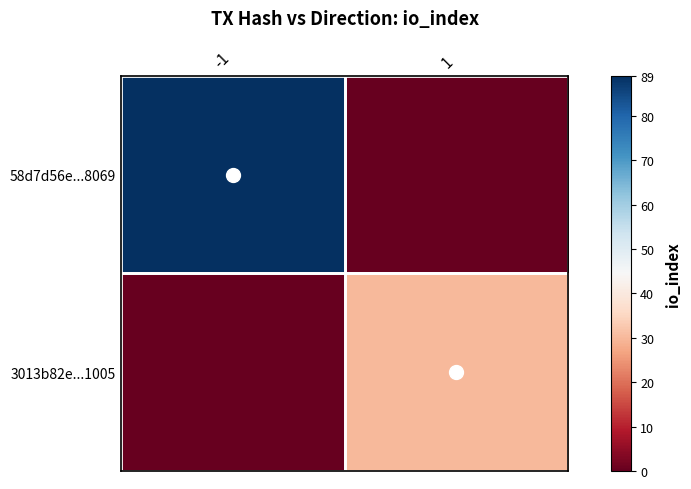

Rank the series by their average value, from lowest to highest.

3013b82e...1005, 58d7d56e...8069